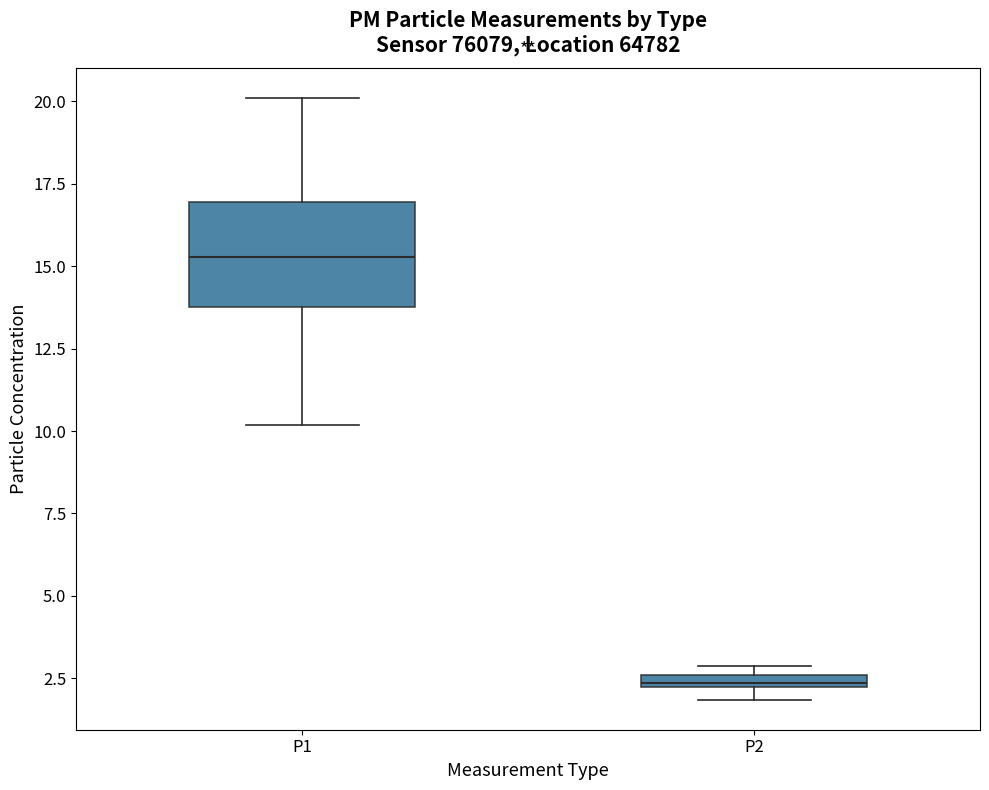

Which box's median line is the lowest?

P2